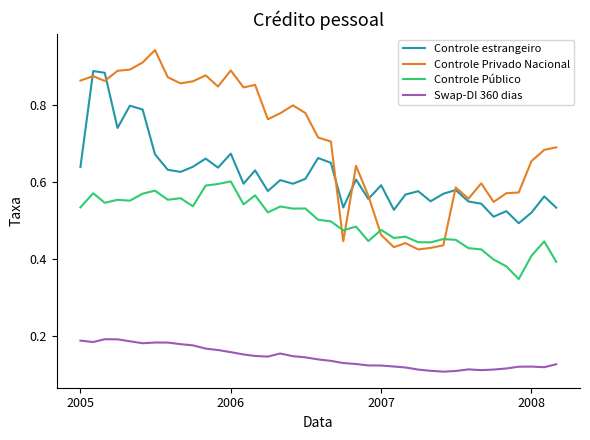

Which series has the largest total across all categories?

Controle Privado Nacional